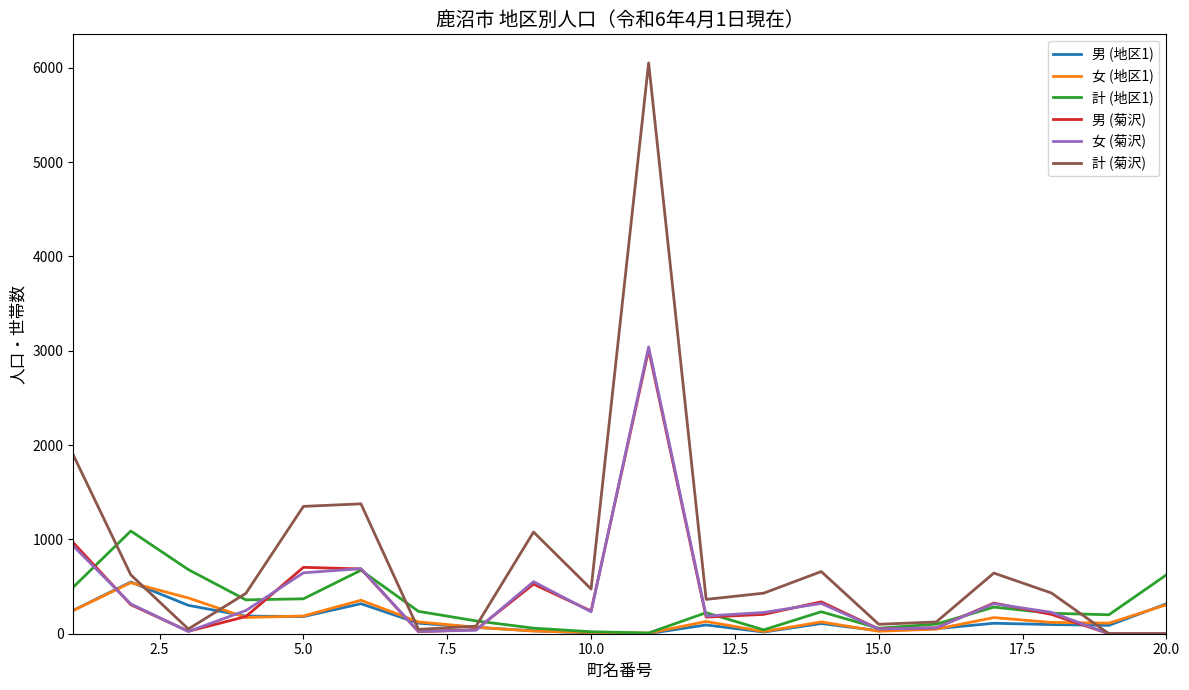

Which series has the largest total across all categories?

計 (菊沢)